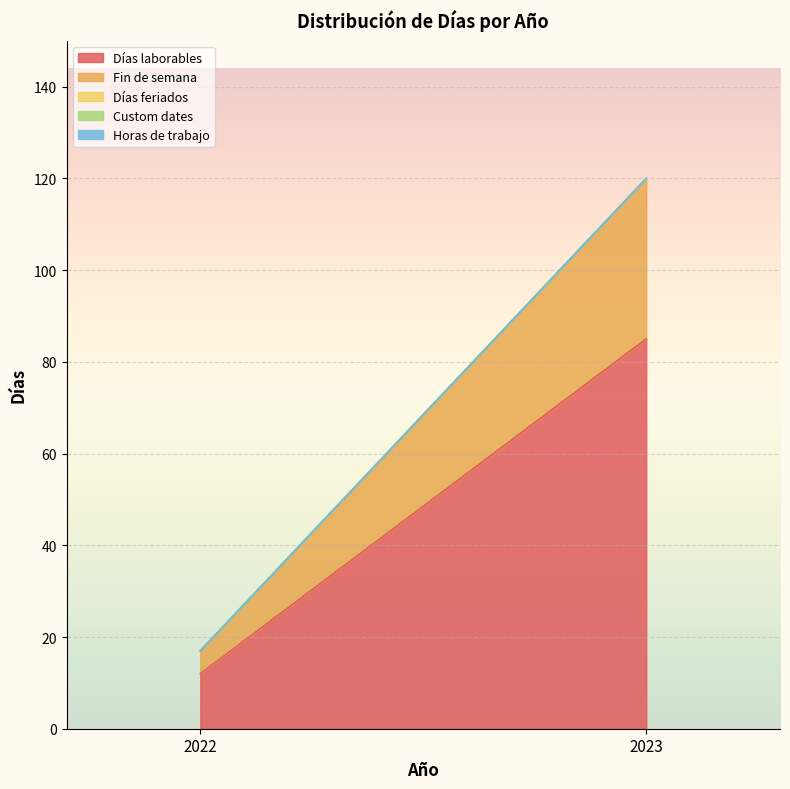

At how many categories does at least one series exceed 40?

1